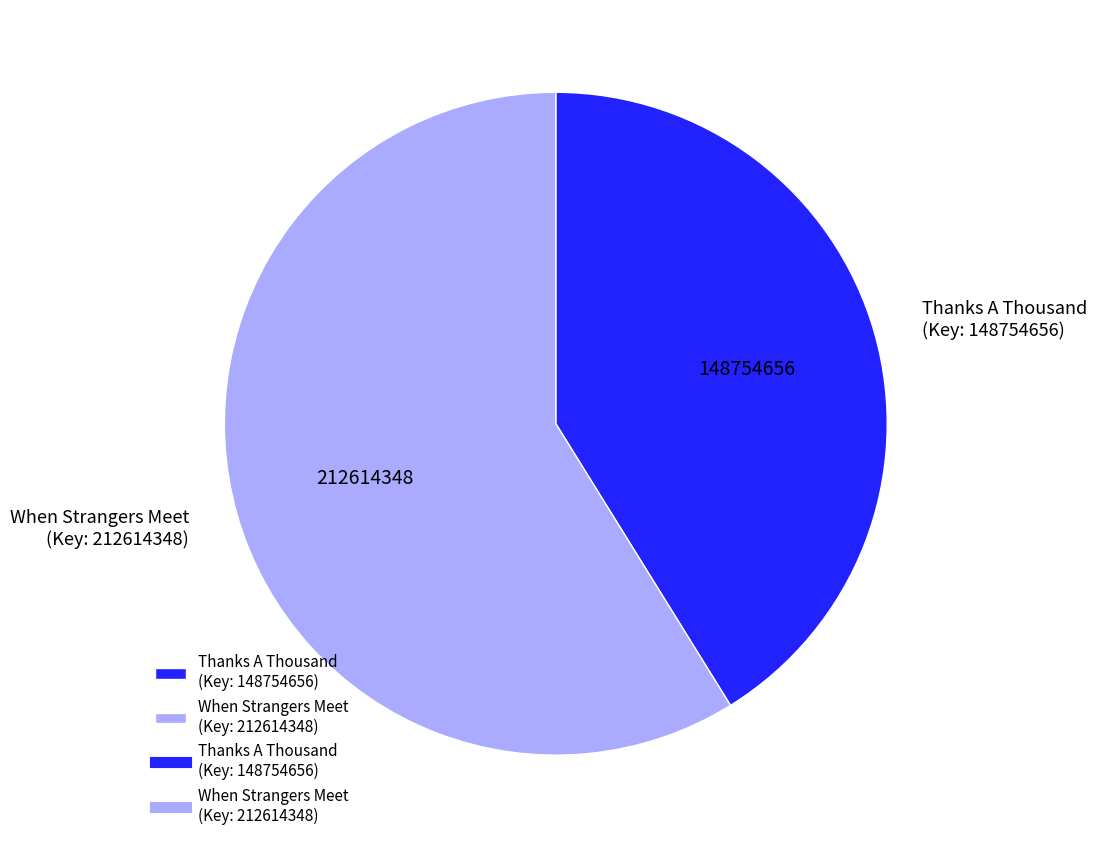

What is the majority slice?

When Strangers Meet (Key: 212614348)